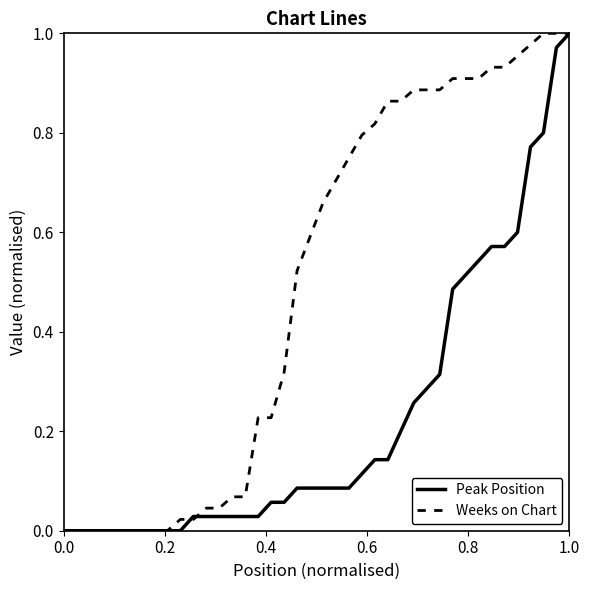

Rank the series by their average value, from highest to lowest.

Weeks on Chart, Peak Position